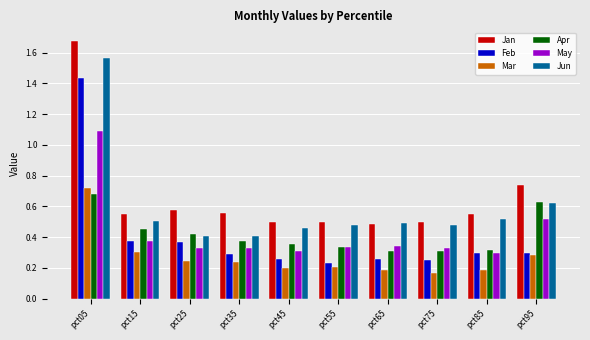

Which series has the largest total across all categories?

Jan